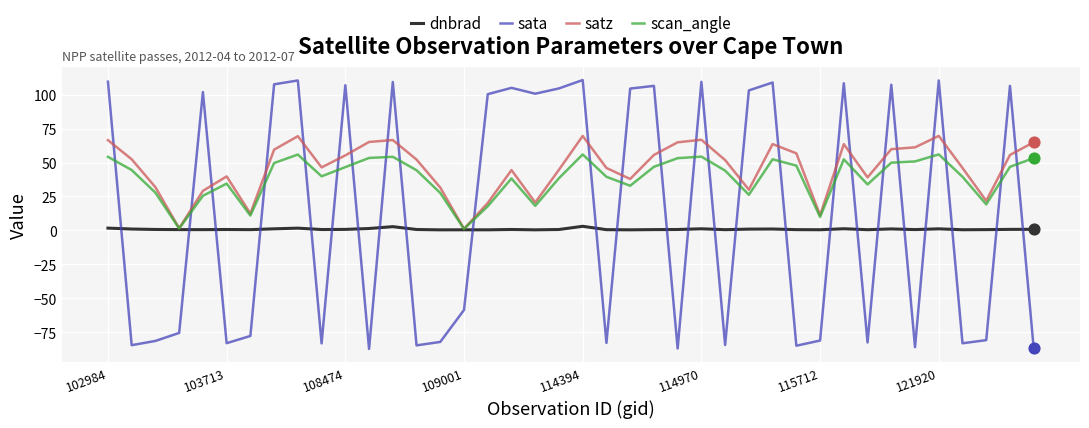

What is the minimum value shown in the chart?

-87.3